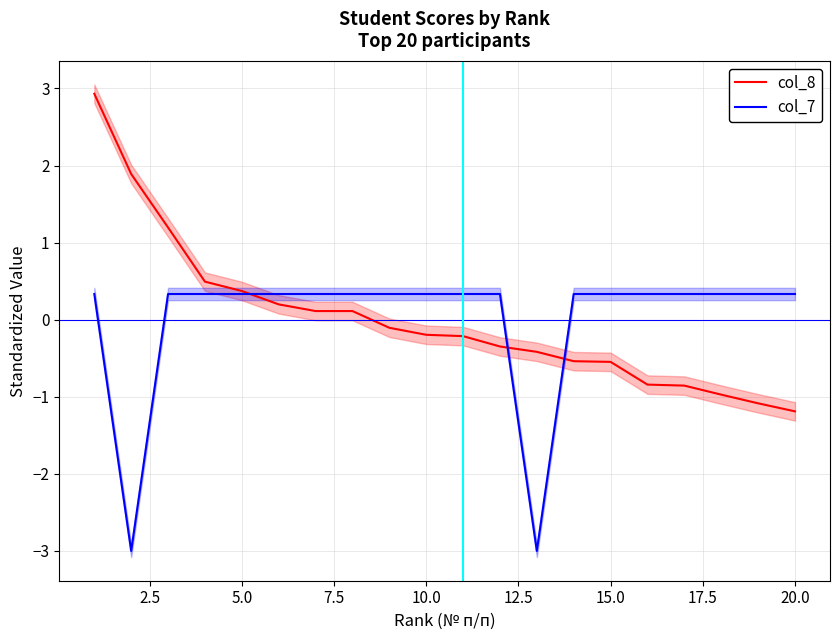

What is the highest value of the col_8 series?

2.9